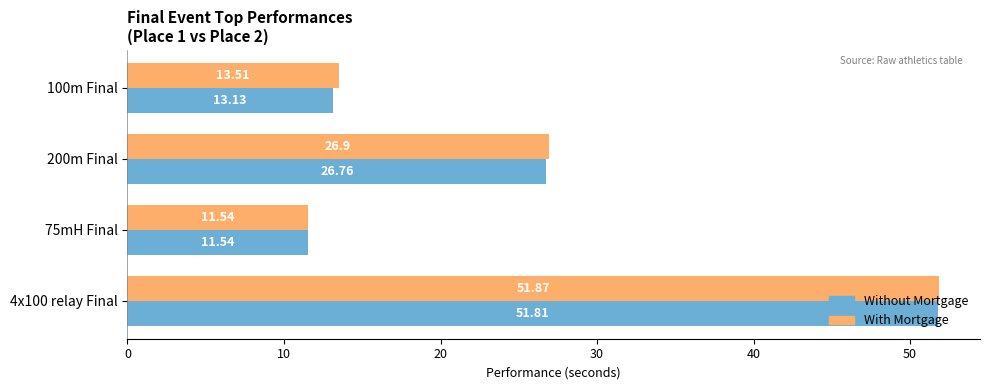

What are all the series names shown in the legend?

Without Mortgage, With Mortgage